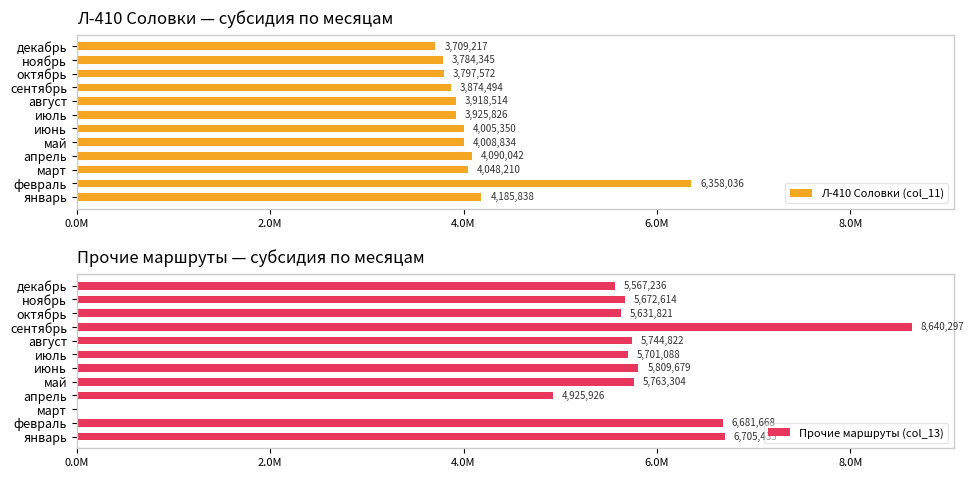

Between октябрь and сентябрь, which is larger?

сентябрь